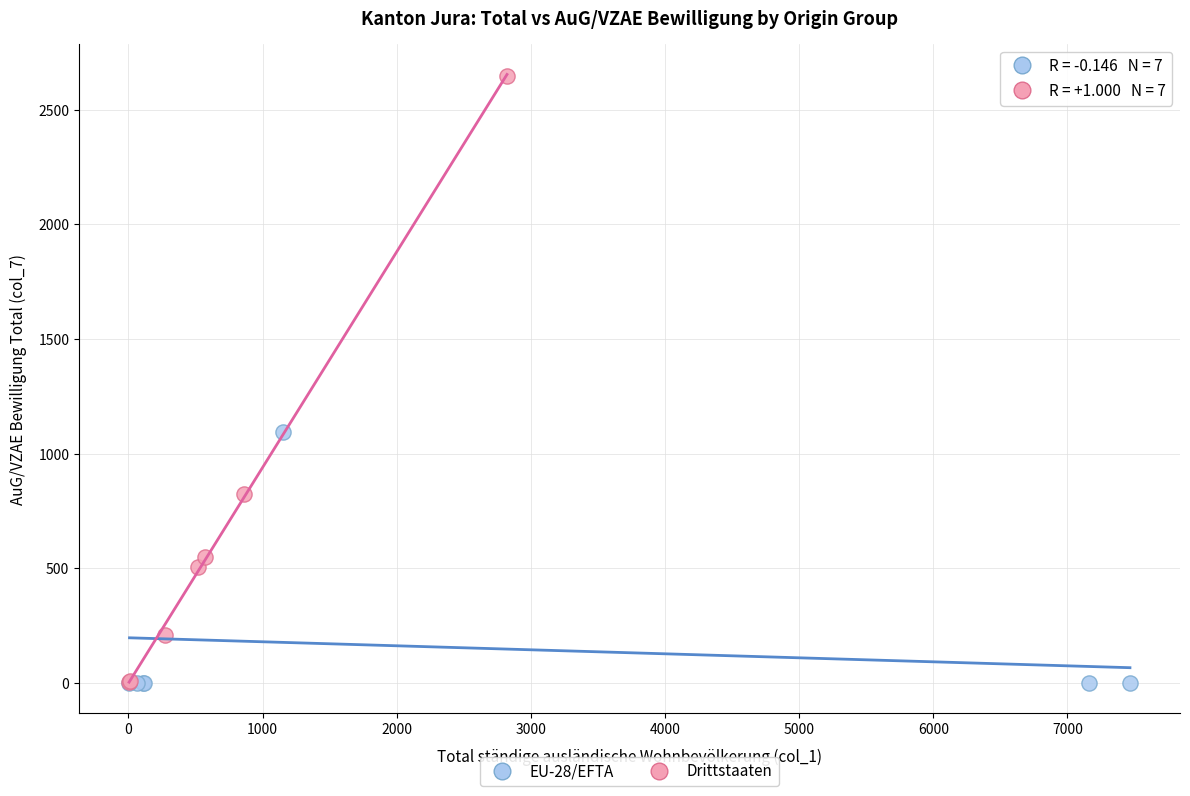

Which series contains the highest Y value?

Drittstaaten